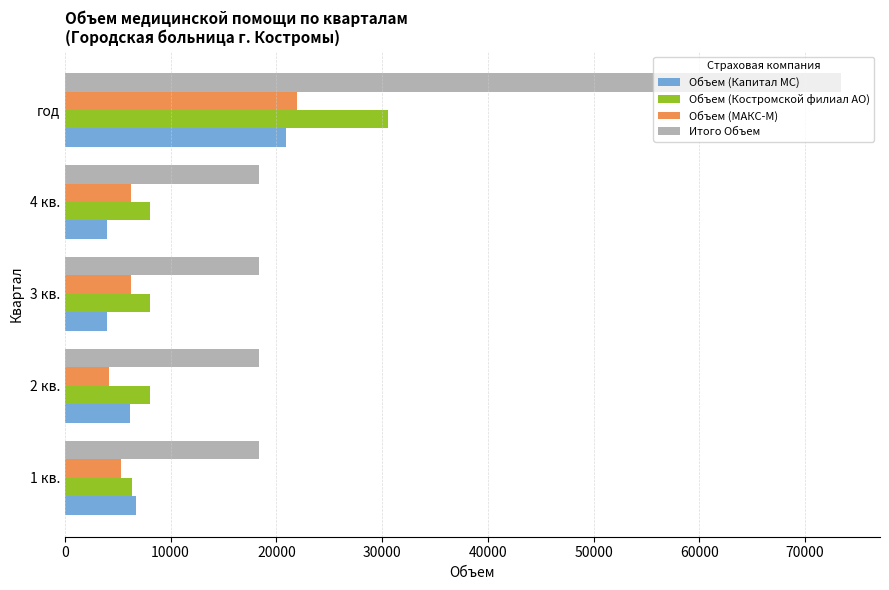

How many values in the Объем (Капитал МС) series are below 6138?

2